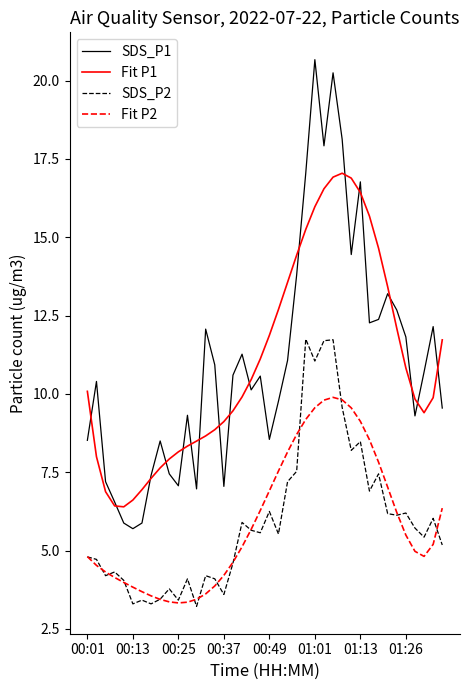

Which series has the widest spread of values?

SDS_P1